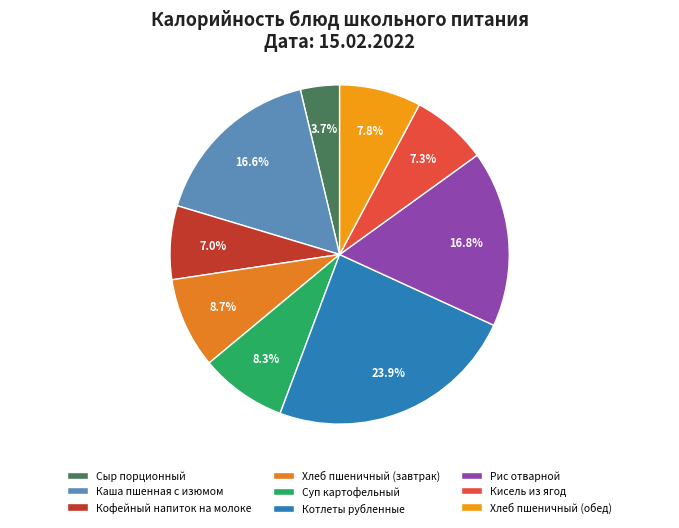

To the nearest percent, what is the combined percentage of Рис отварной and Котлеты рубленные?

41%